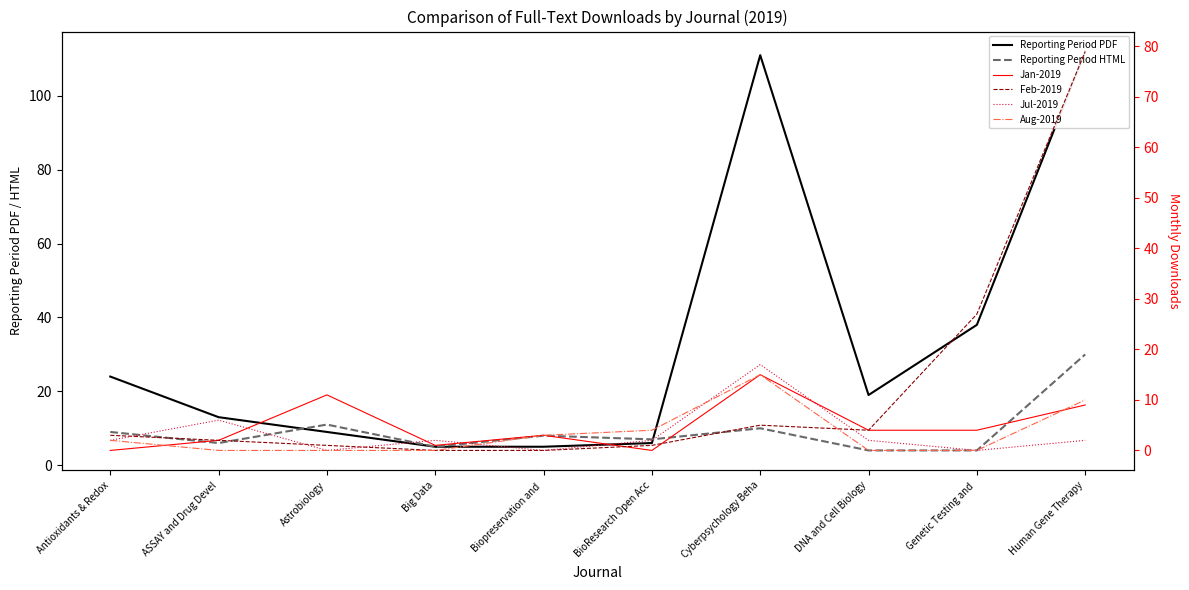

What is the total value across all series at Astrobiology?

32